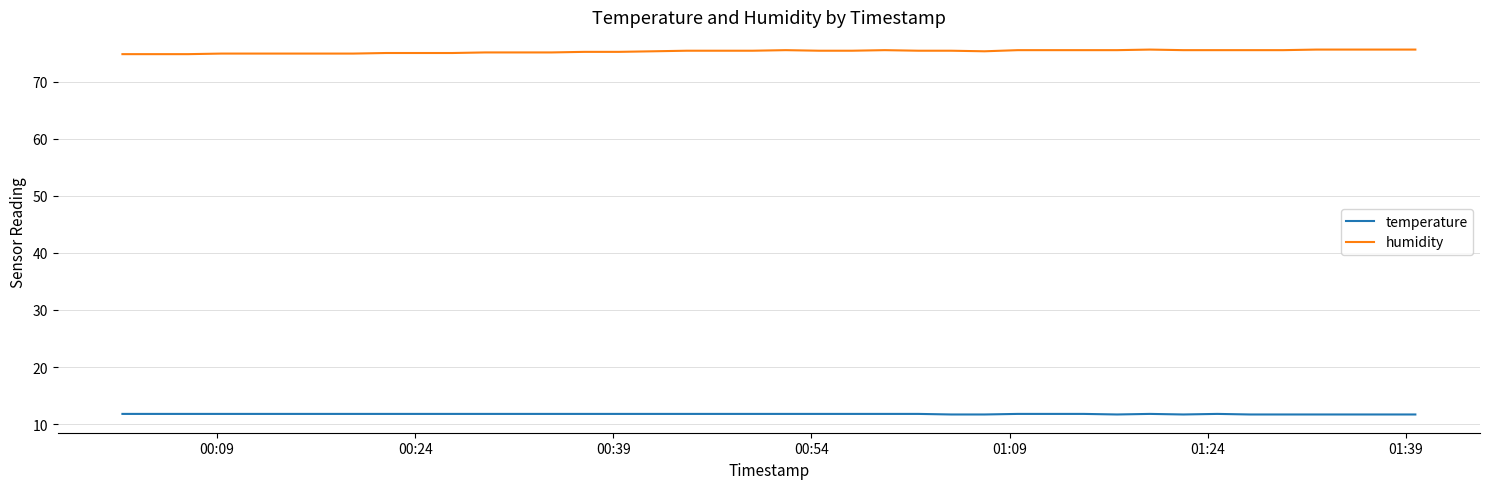

True or false: humidity and temperature intersect in this chart.

False